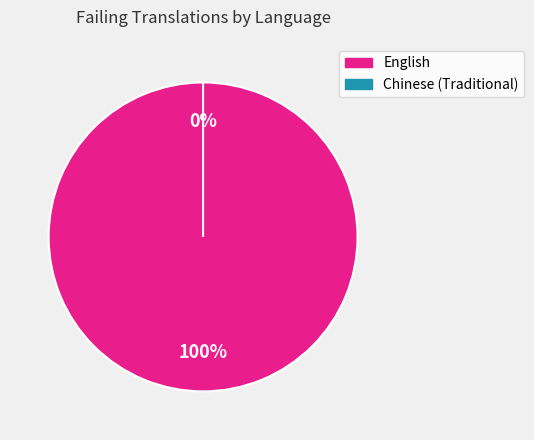

Count the number of slices in the pie.

2